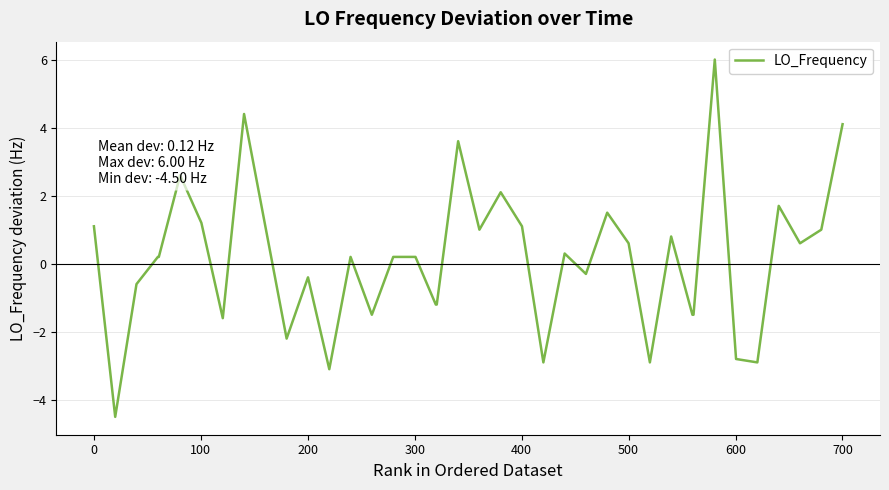

What is the difference between the maximum and minimum values?

10.5